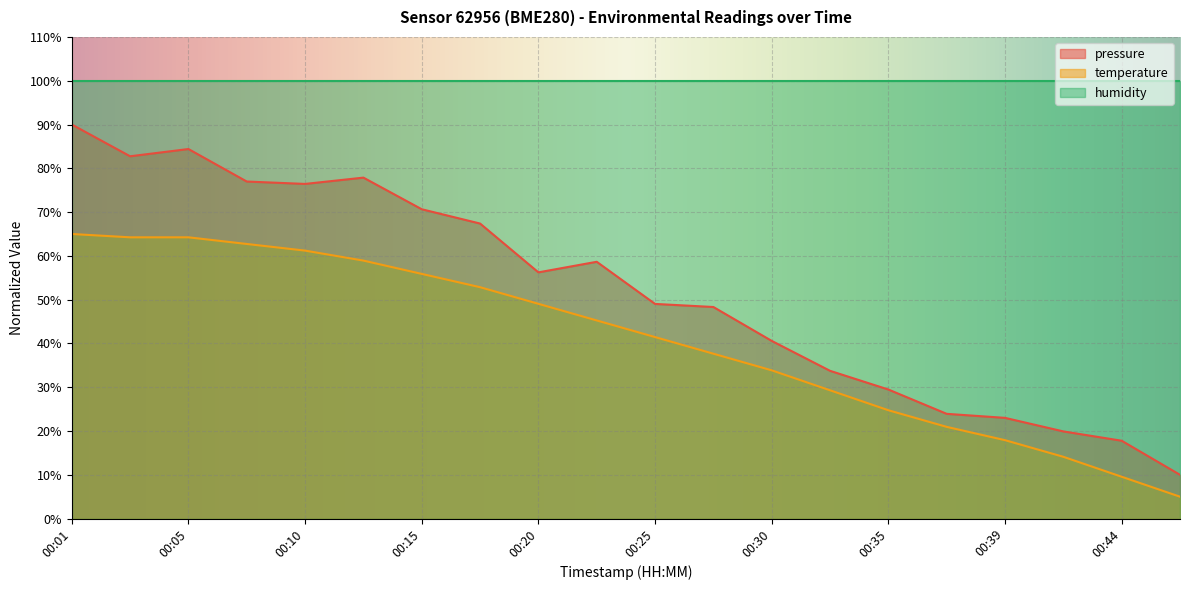

What is the difference between the temperature values at 2023-05-01T00:01:04 and 2023-05-01T00:25:27?

23.5